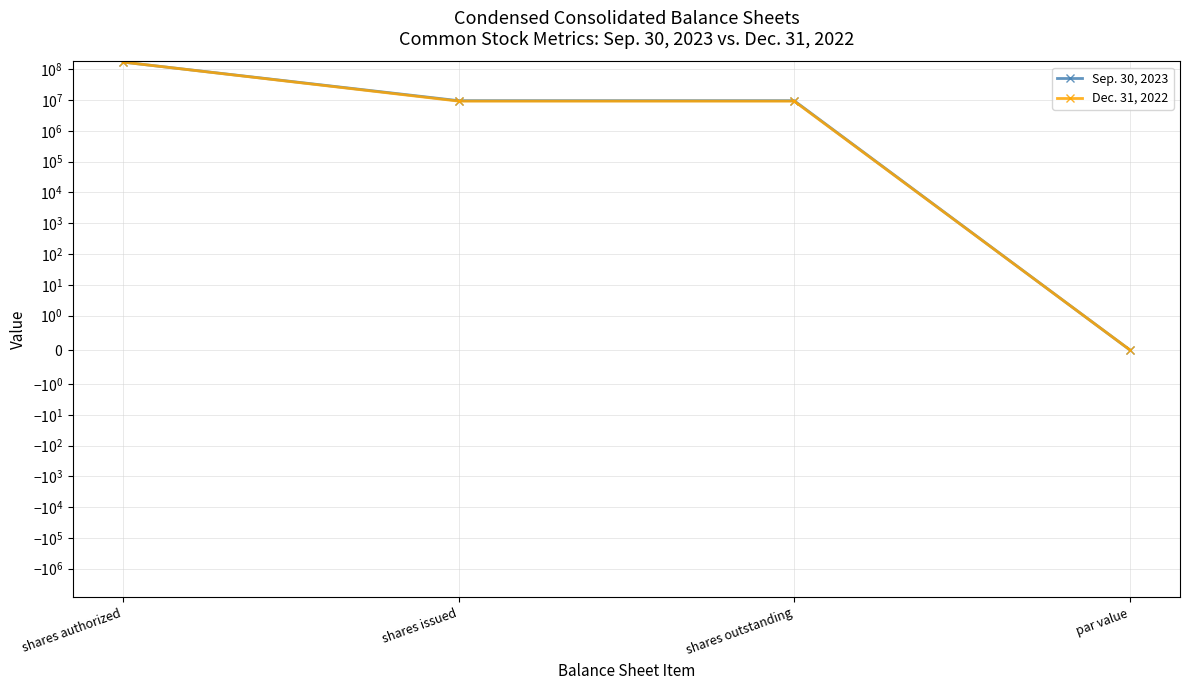

Is this an area chart (filled region under the line)?

No